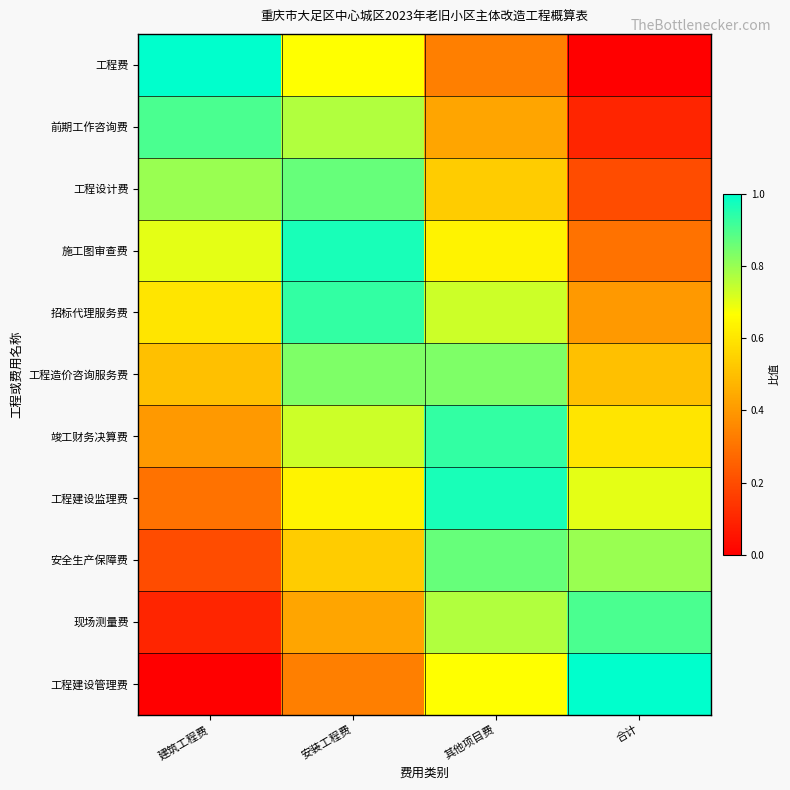

What is the total value across all series at 合计?

5.5